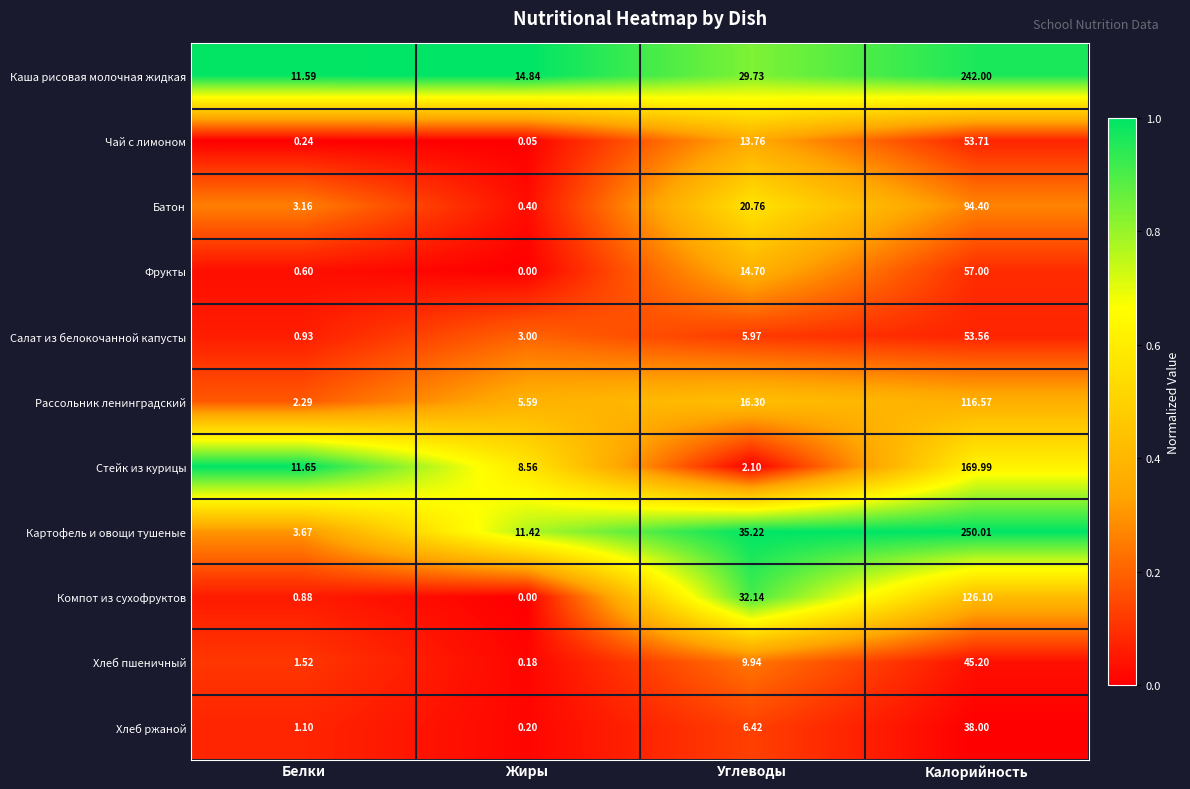

At which category is the sum across all series the highest?

Калорийность